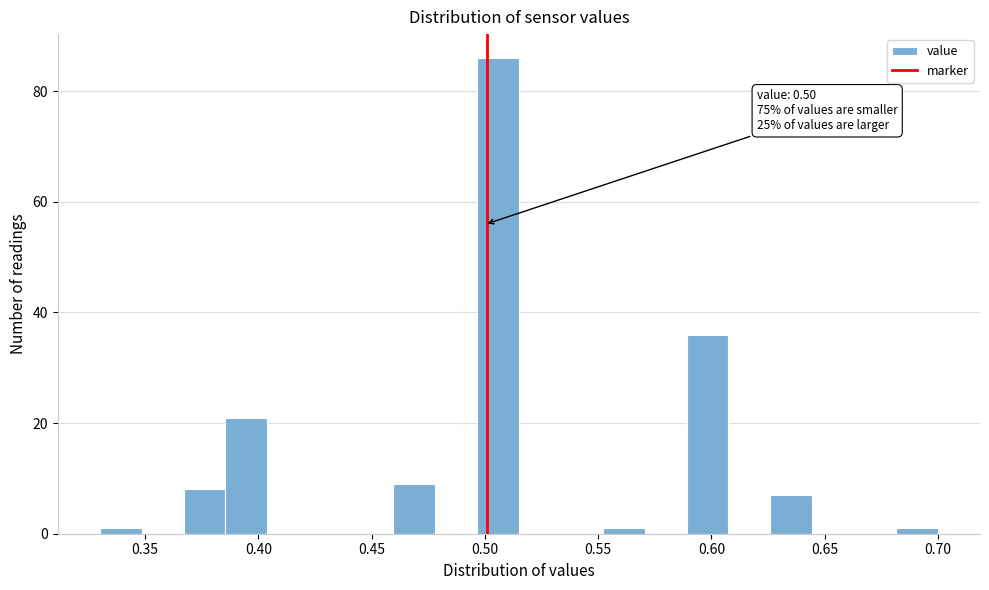

Around what value on the x-axis is the tallest bar? Give the approximate position of its centre, as read against the axis.

0.505